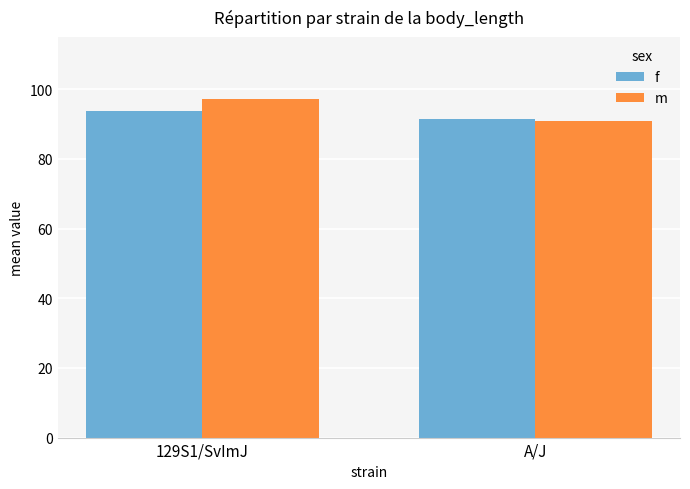

Rank the series by their average value, from lowest to highest.

f, m